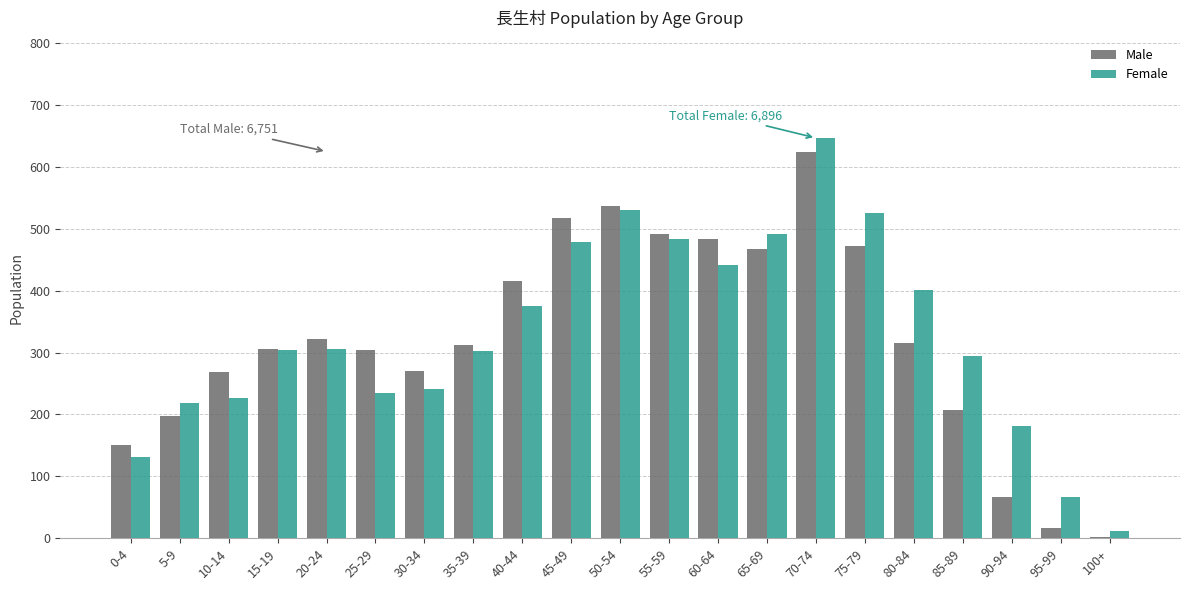

Which series has the largest total across all categories?

Female